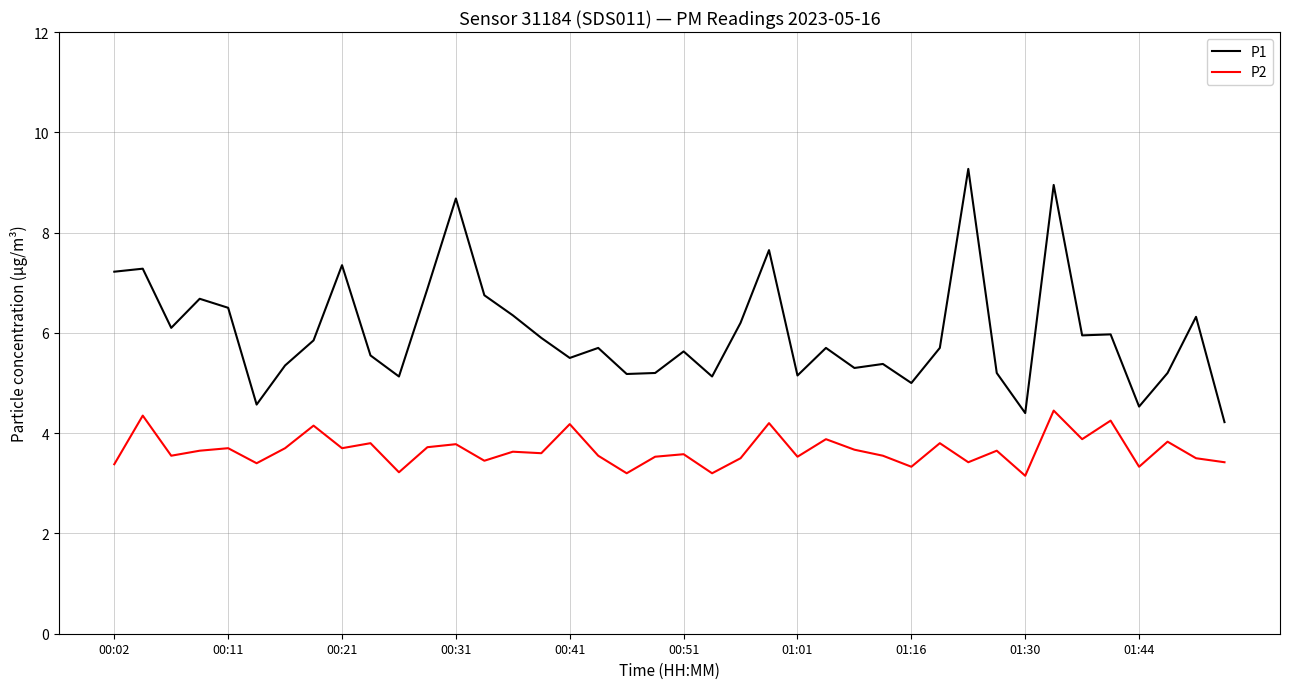

List the series in order of their peak value, lowest first.

P2, P1